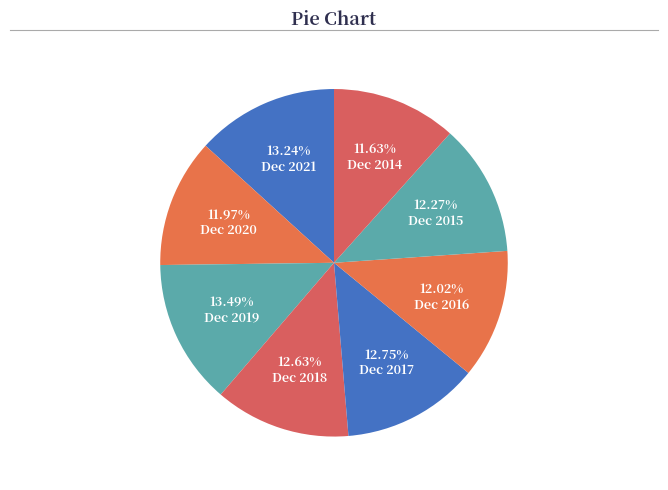

Is it true that Dec 2018 is 13% of the pie?

True